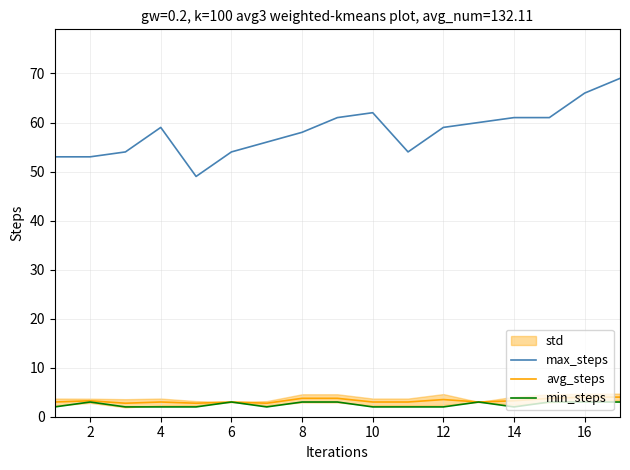

Is it true that avg_steps equals 3.2 at 2?

True